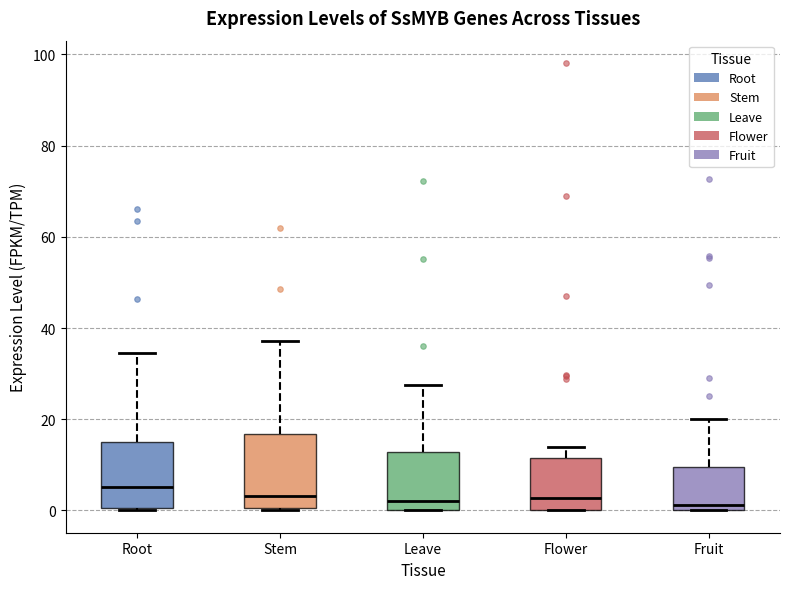

Reading left to right, read every box against the y-axis: the position of its median line, the range the box covers, and the ends of its whiskers. The values are not printed on the chart, so give them approximately, as read against the axis.

Root: median 6, box 0 to 14, whiskers 0 to 34
Stem: median 4, box 0 to 16, whiskers 0 to 38
Leave: median 2, box 0 to 12, whiskers 0 to 28
Flower: median 2, box 0 to 12, whiskers 0 to 14
Fruit: median 2, box 0 to 10, whiskers 0 to 20